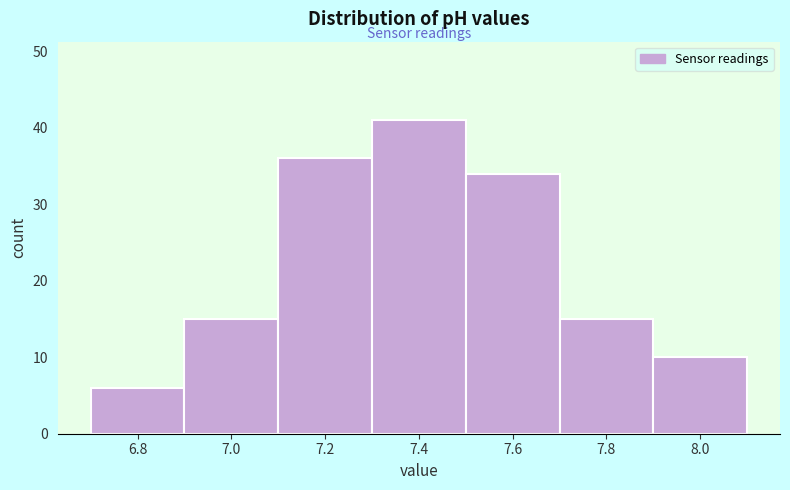

What is the height of the bar covering 7.1 to 7.3 on the x-axis? The values are not printed on the chart, so give them approximately, as read against the axis.

36